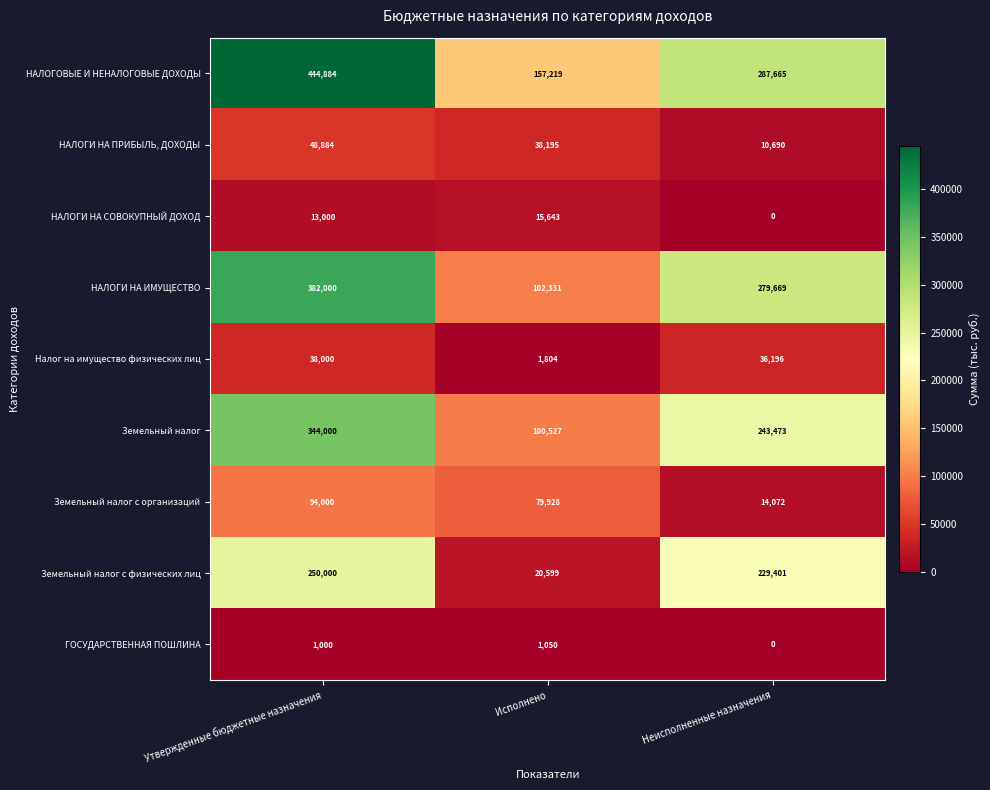

Where is НАЛОГИ НА ИМУЩЕСТВО nearest to the value 242165?

Неисполненные назначения